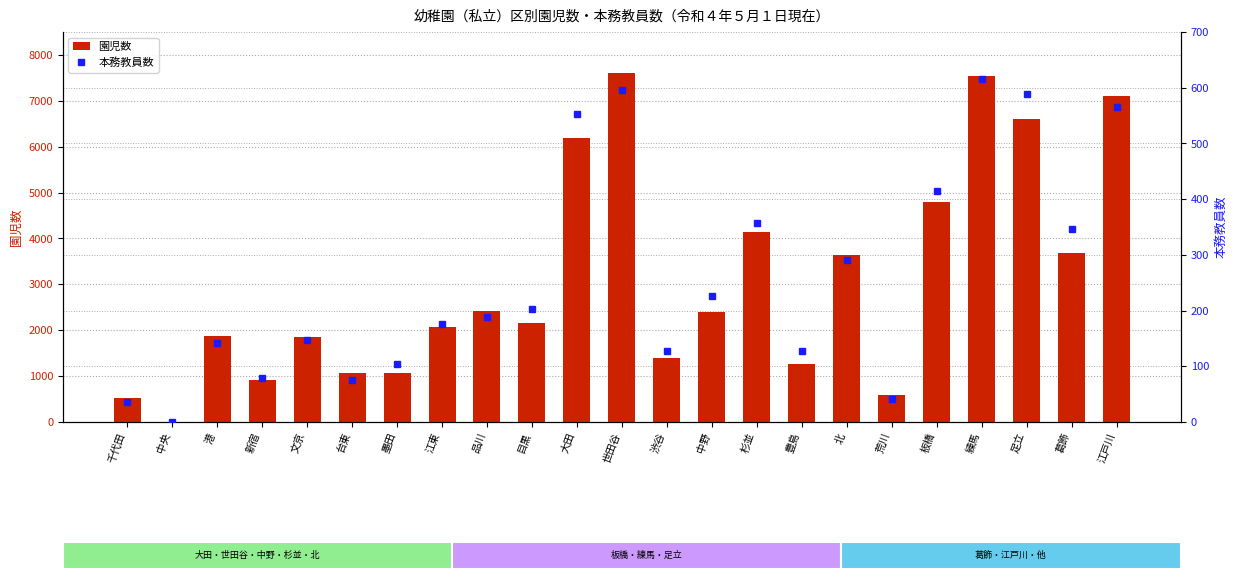

The value of 本務教員数 at 台東 is 76. True or false?

True